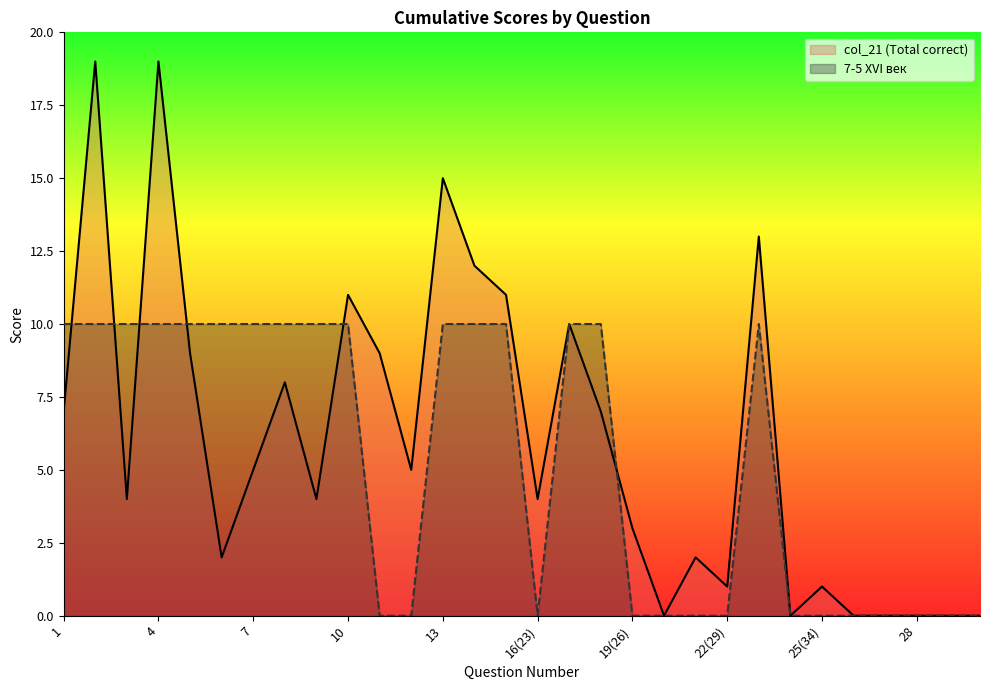

Which label corresponds to the largest value in the chart?

2